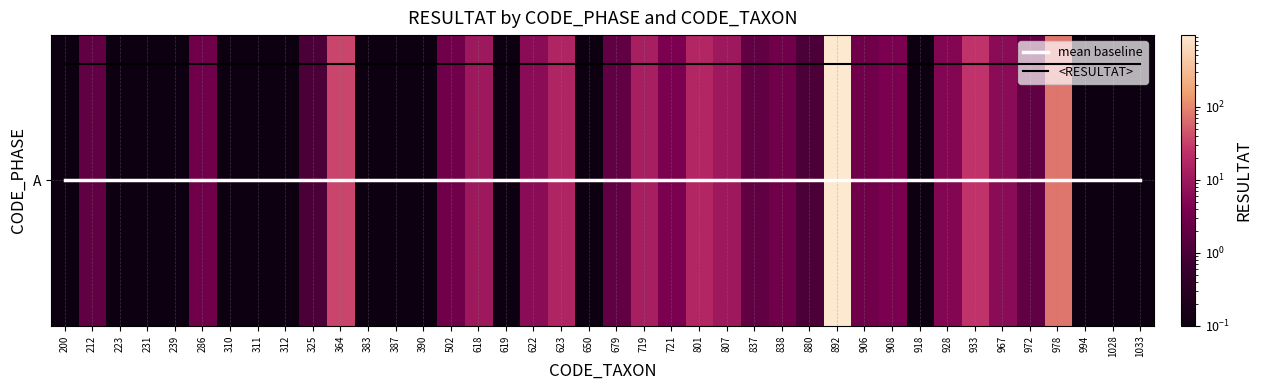

Does the chart display data point markers on the line(s)?

No